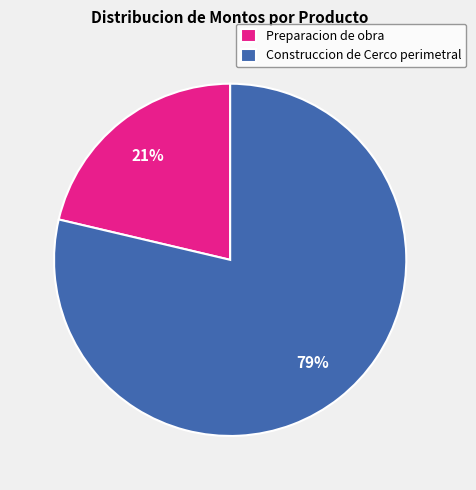

How many slices are in this pie chart?

2